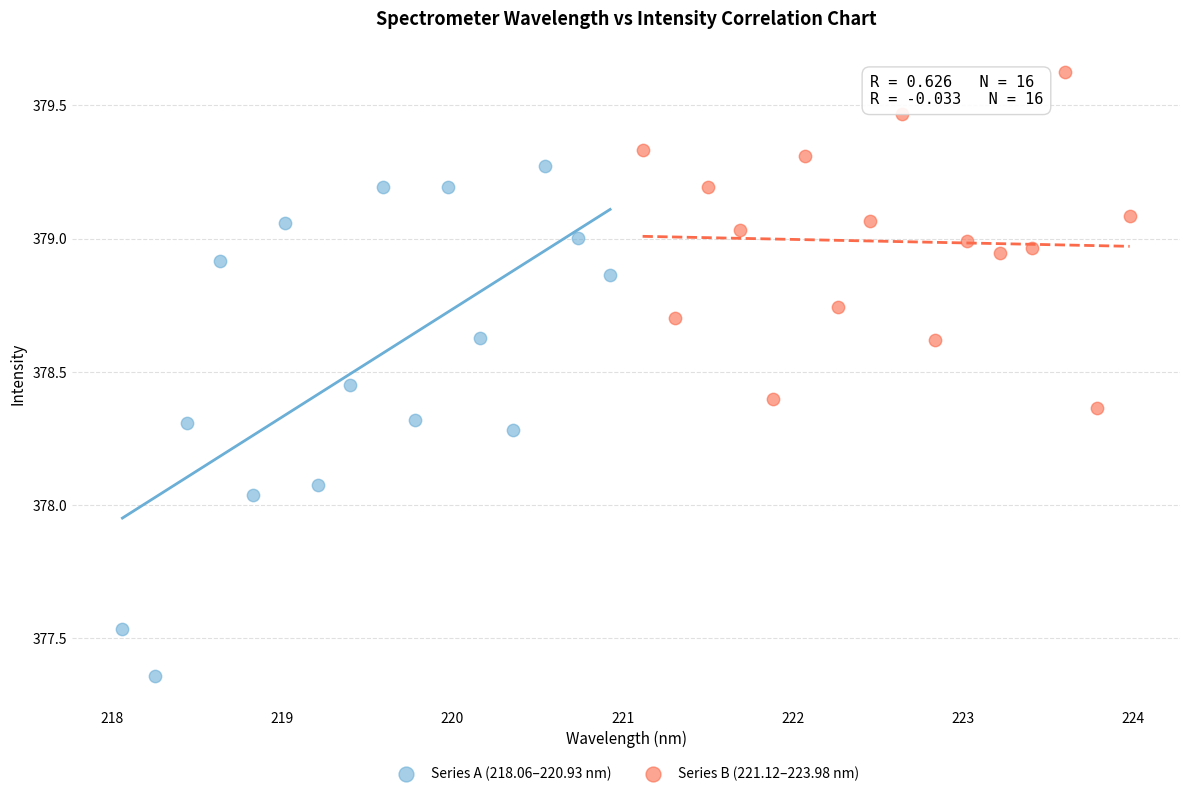

Which series has the widest spread of Y values?

Series A (218.06–220.93 nm)